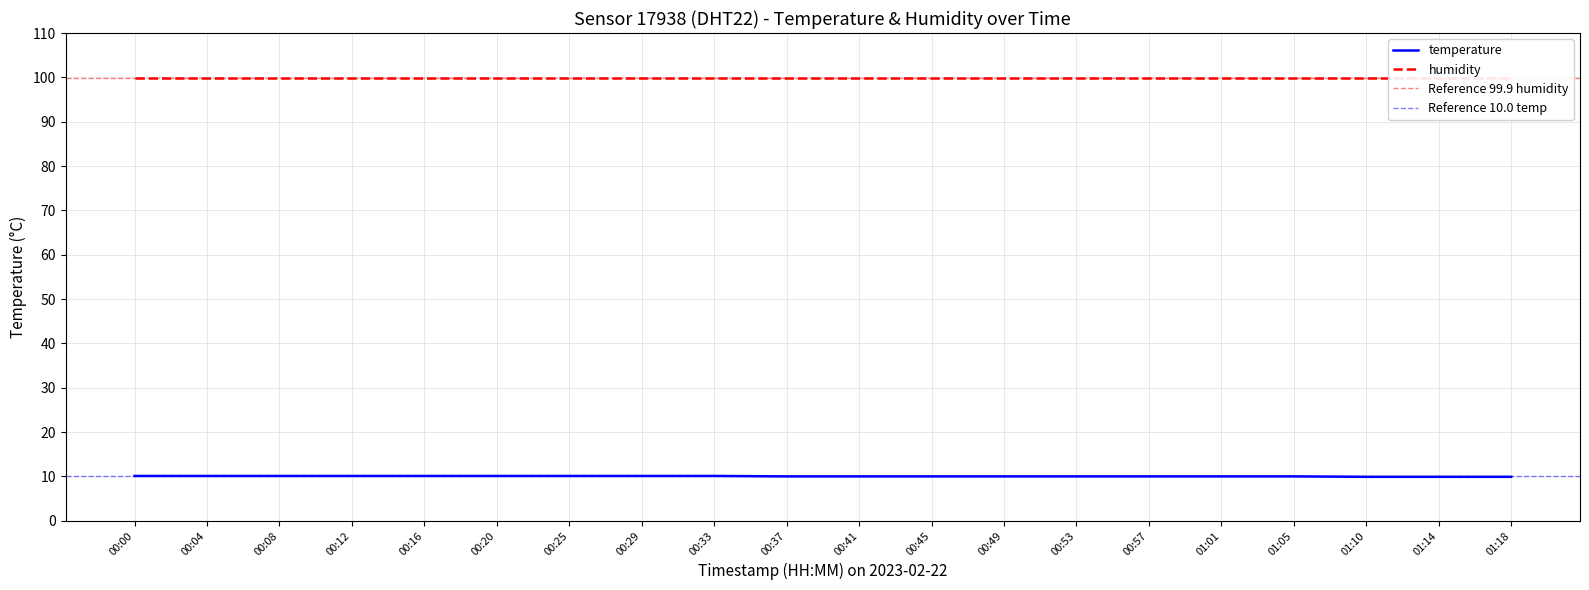

What is the highest value of the temperature series?

10.1